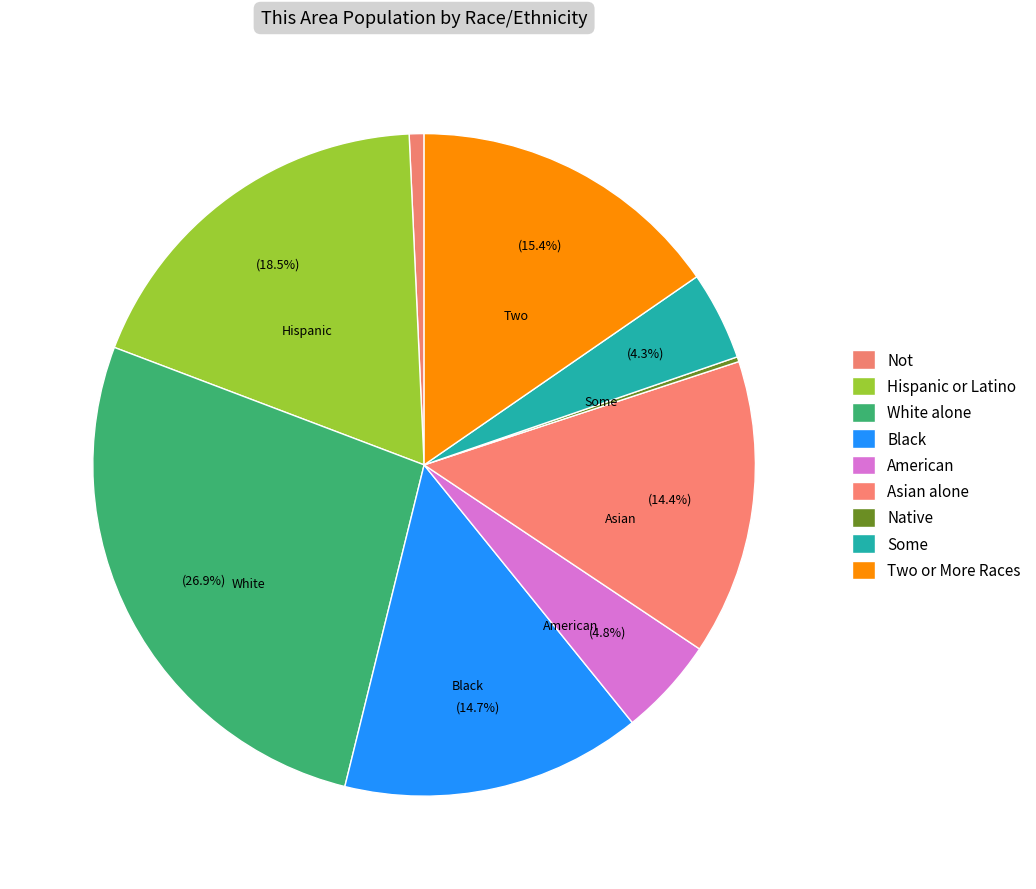

Rank the categories by value from highest to lowest.

White alone, Hispanic or Latino, Two or More Races, Black or African American alone, Asian alone, American Indian and Alaska Native, Some Other Race alone, Not Hispanic or Latino, Native Hawaiian and Other Pacific